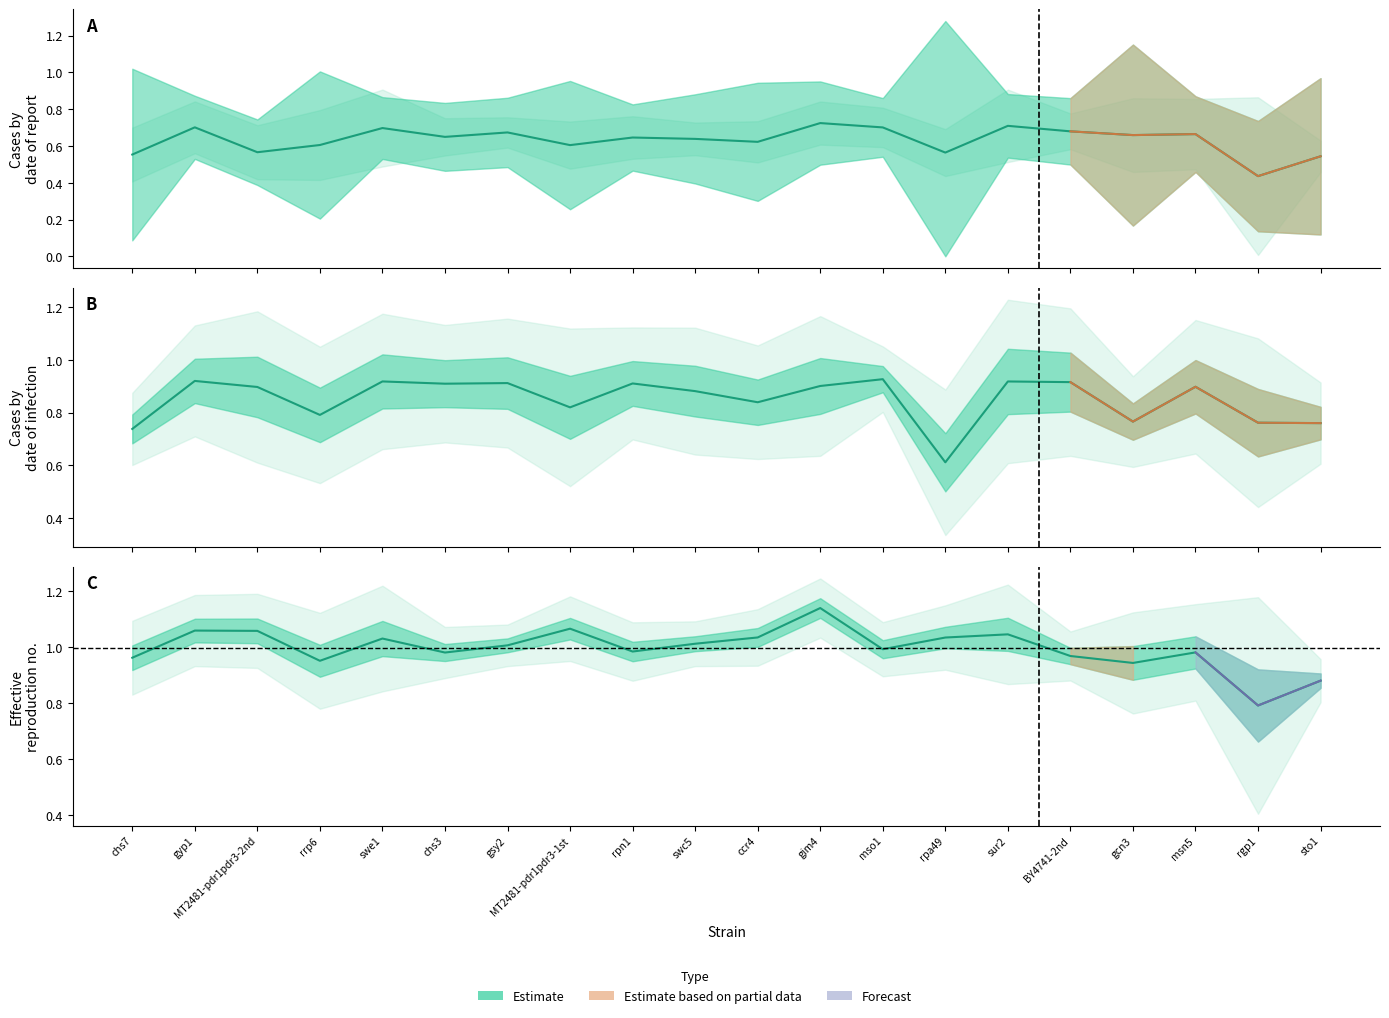

What is the sum of all values?

19.9